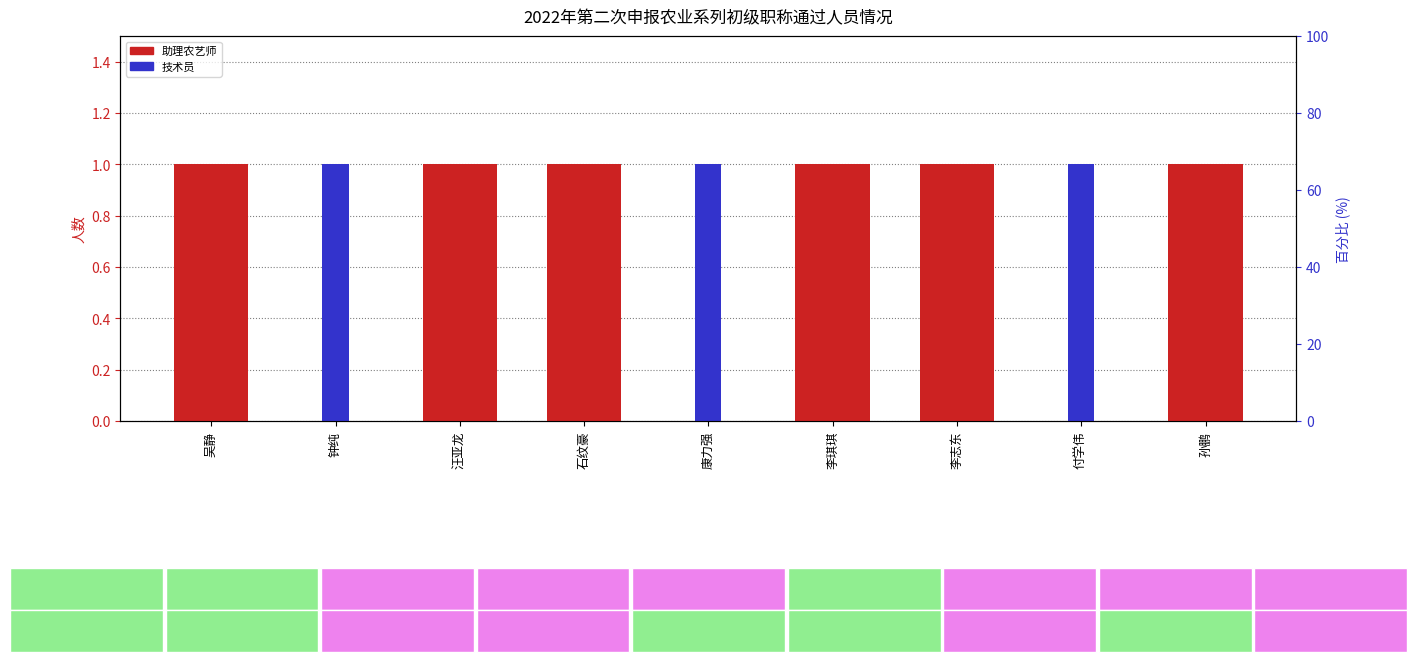

The 技术员 series shows 1 at 康力强. True or false?

False